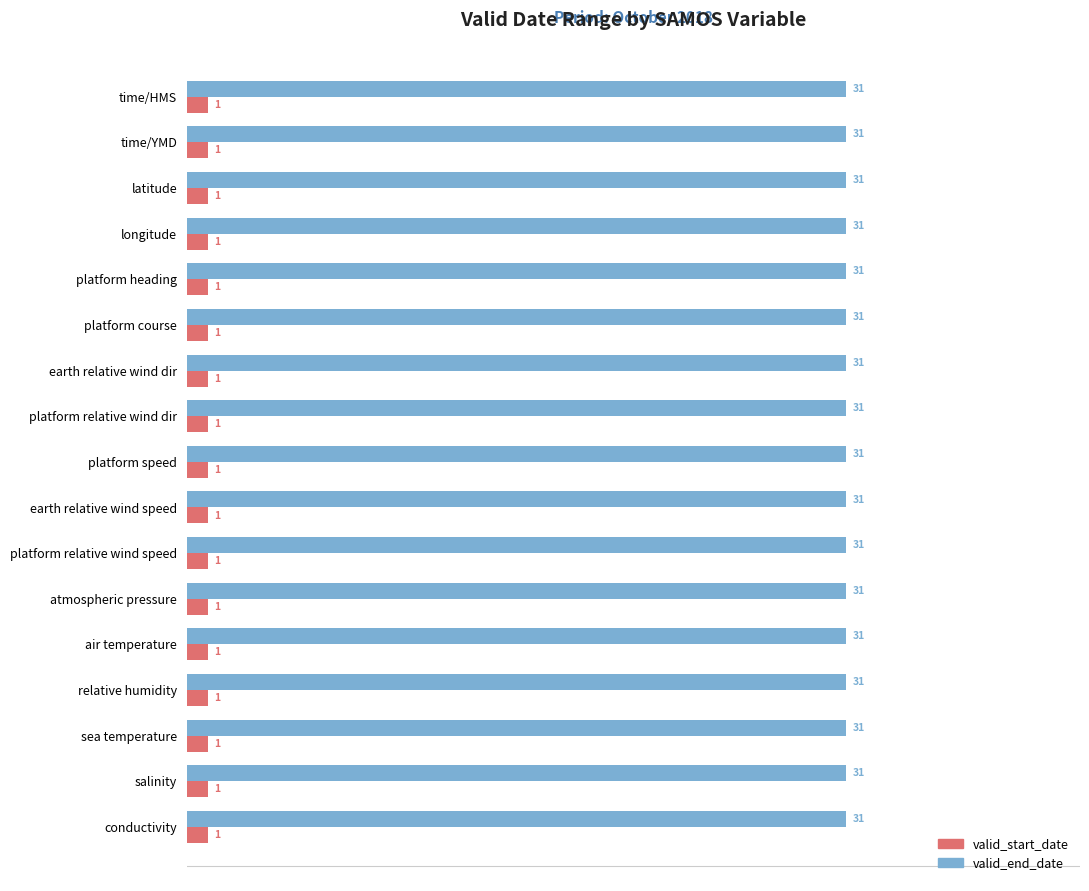

What is the sum of the valid_end_date values at latitude and salinity?

62